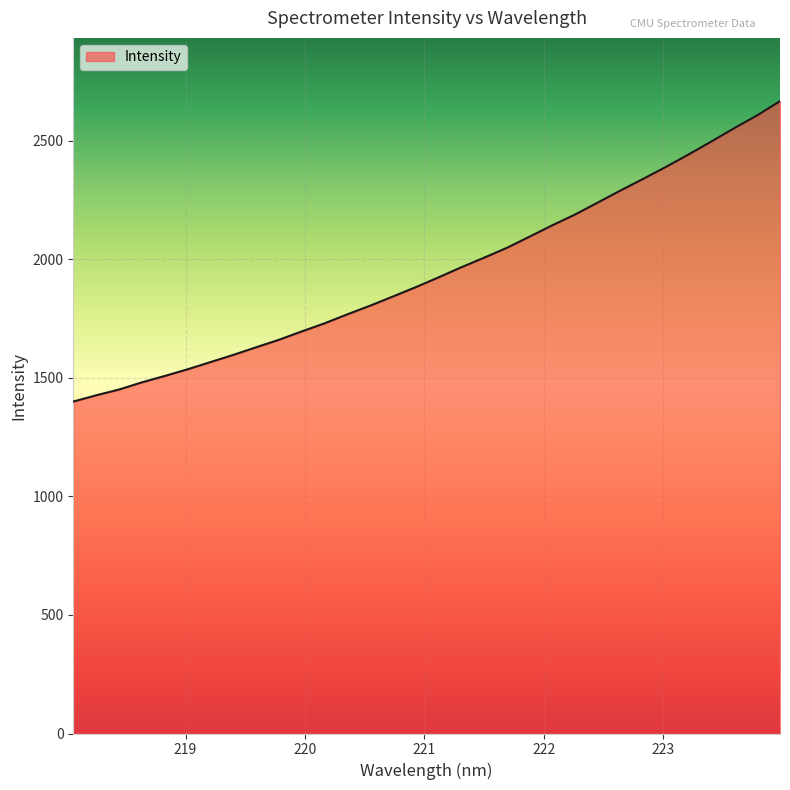

Count the number of data series in this chart.

1